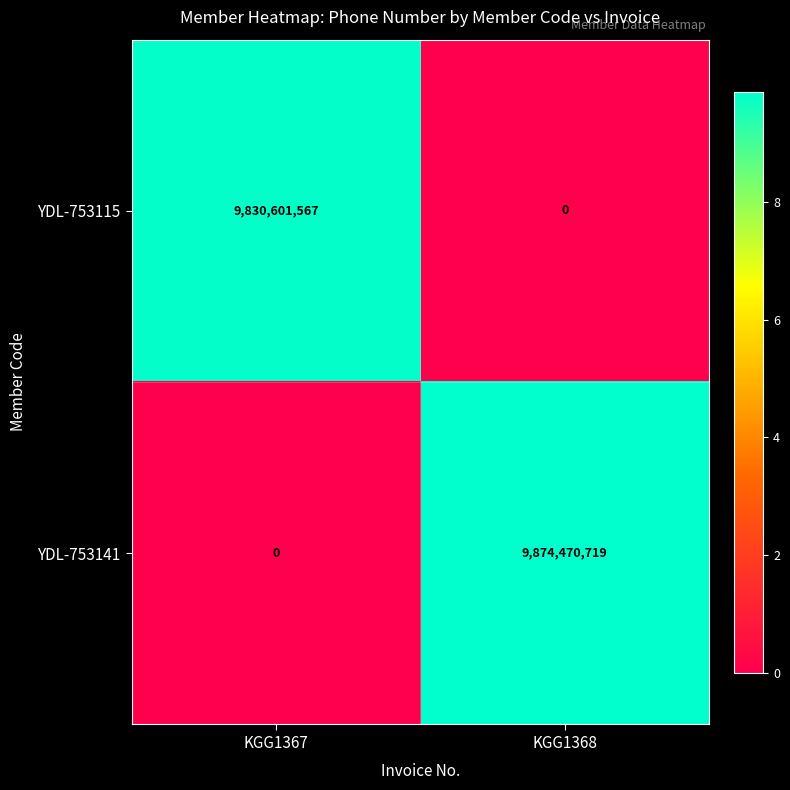

Read the YDL-753115 value at KGG1367, to the nearest 50.

9830601550